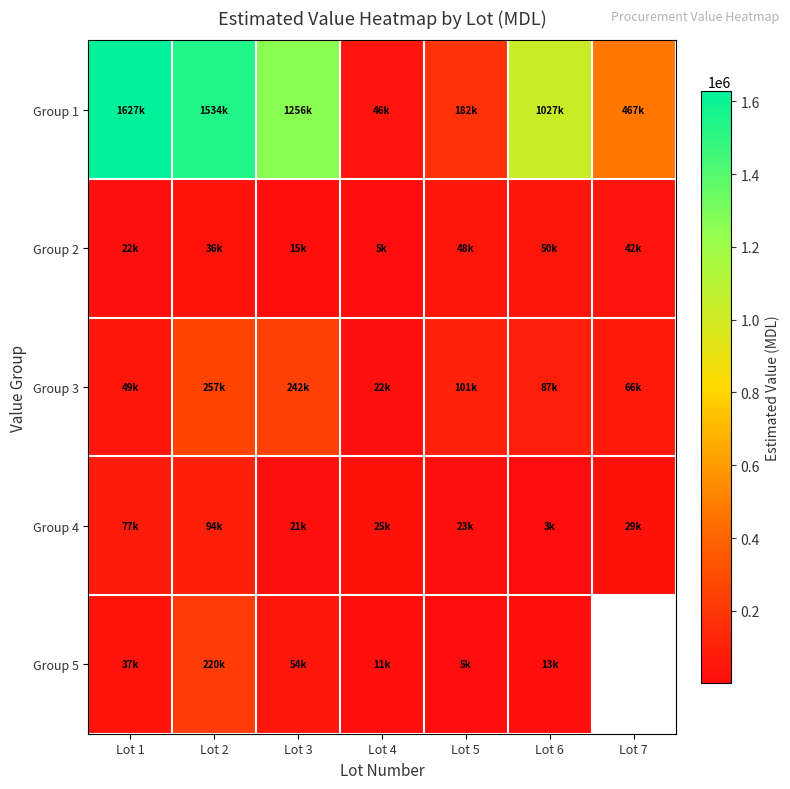

What is the maximum value shown in the chart?

1626871.7